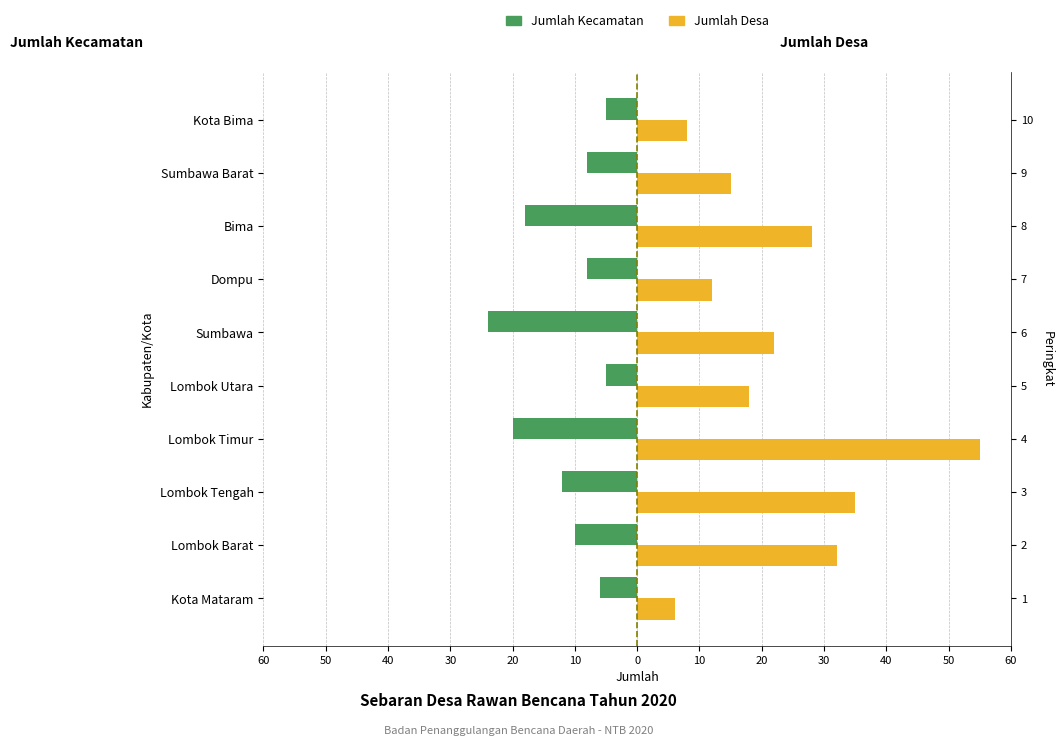

What is the average value of the Jumlah Desa series?

23